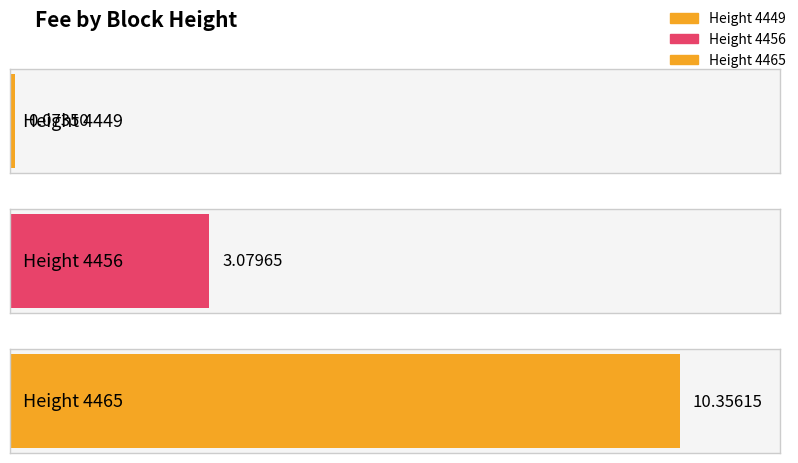

The value at 4465 is 6.3. True or false?

False